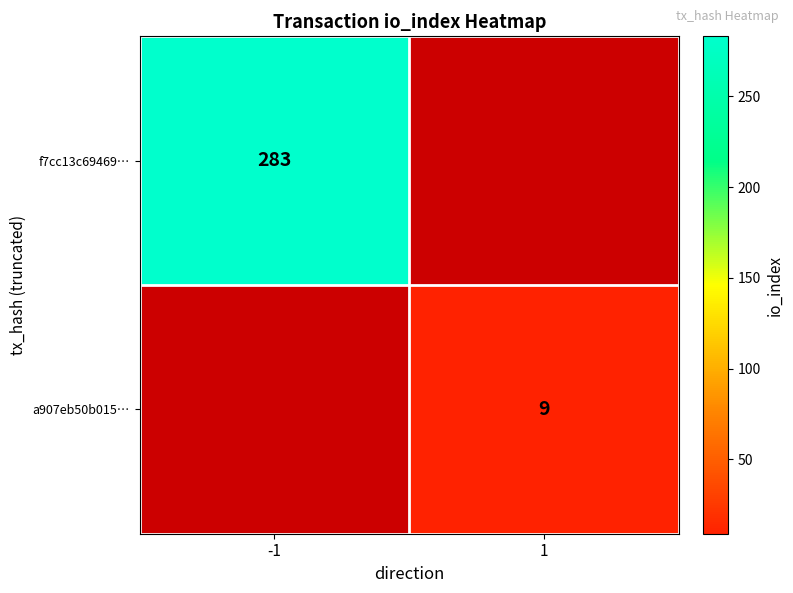

At which category does the chart reach its peak across all series?

-1